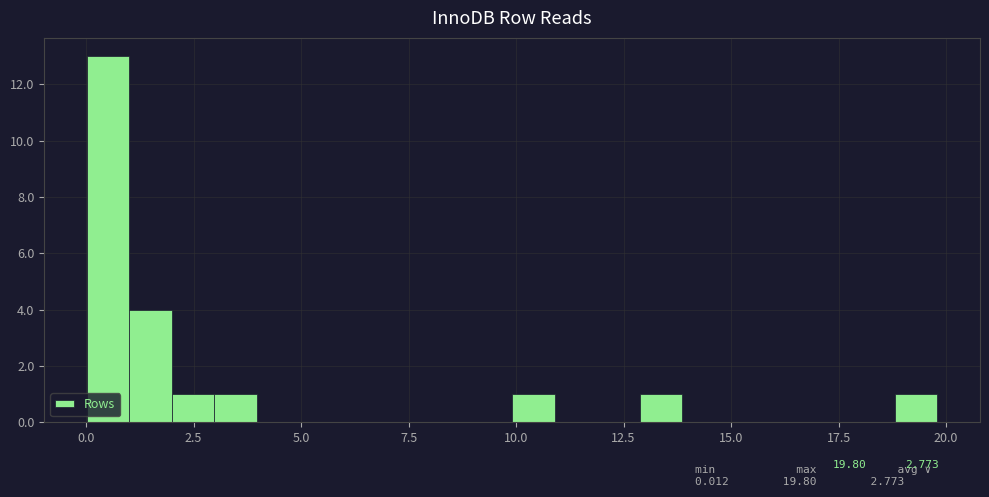

Read against the x-axis, roughly where is the centre of the tallest bar?

0.5